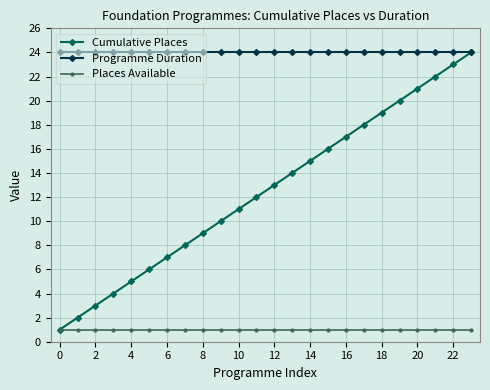

What is the maximum value shown in the chart?

24